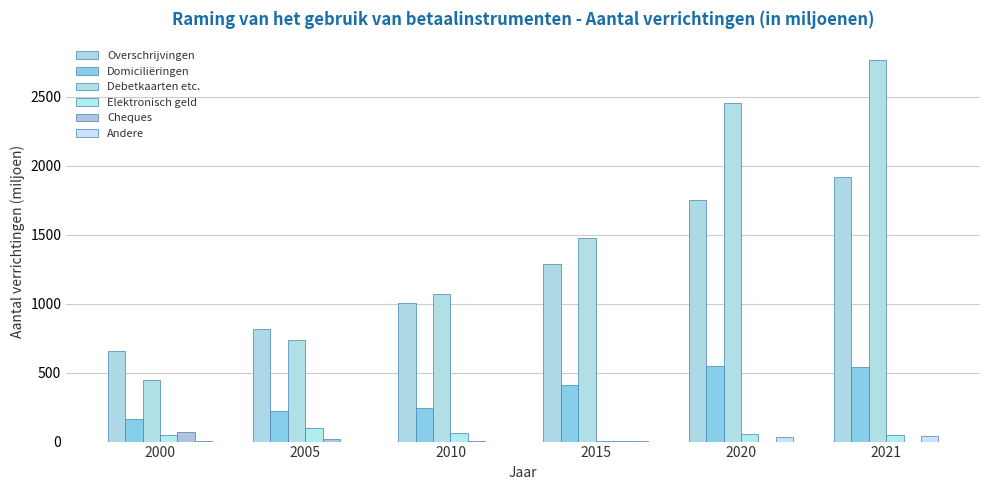

What are all the series names shown in the legend?

Overschrijvingen, Domiciliëringen, Debetkaarten etc., Elektronisch geld, Cheques, Andere